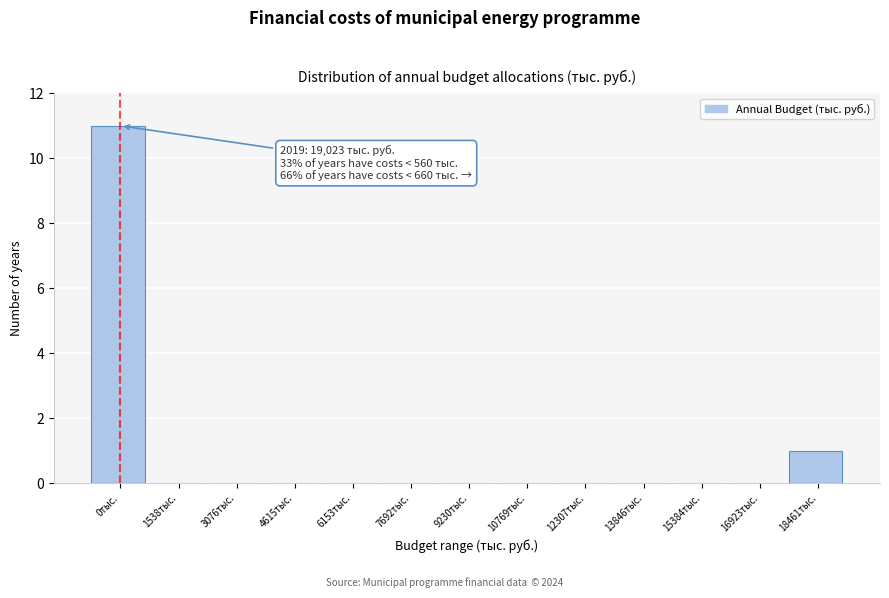

Reading left to right, what are all the values shown in this chart?

0тыс.=11	1538тыс.=0	3076тыс.=0	4615тыс.=0	6153тыс.=0	7692тыс.=0	9230тыс.=0	10769тыс.=0	12307тыс.=0	13846тыс.=0	15384тыс.=0	16923тыс.=0	18461тыс.=1